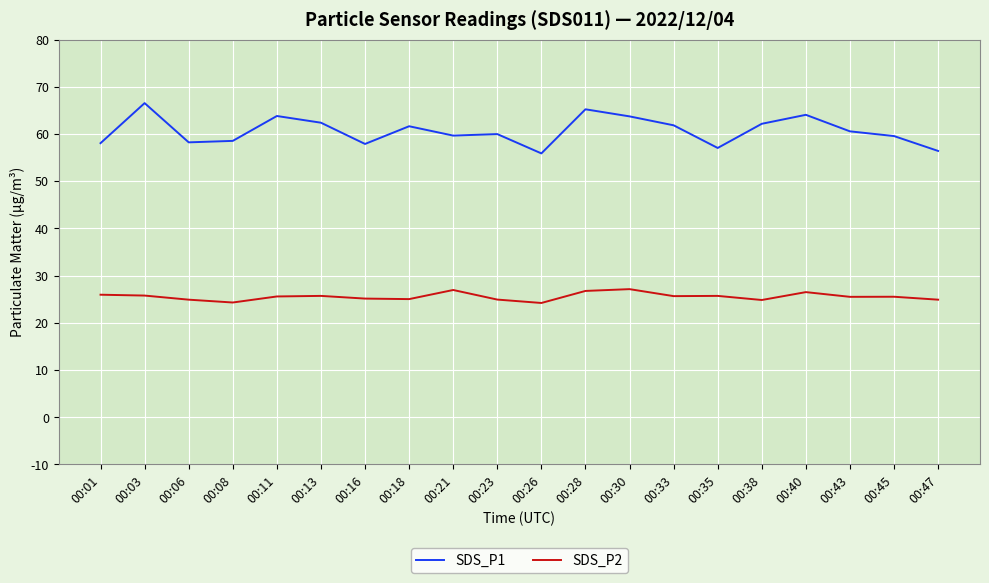

True or false: SDS_P1 and SDS_P2 intersect in this chart.

False